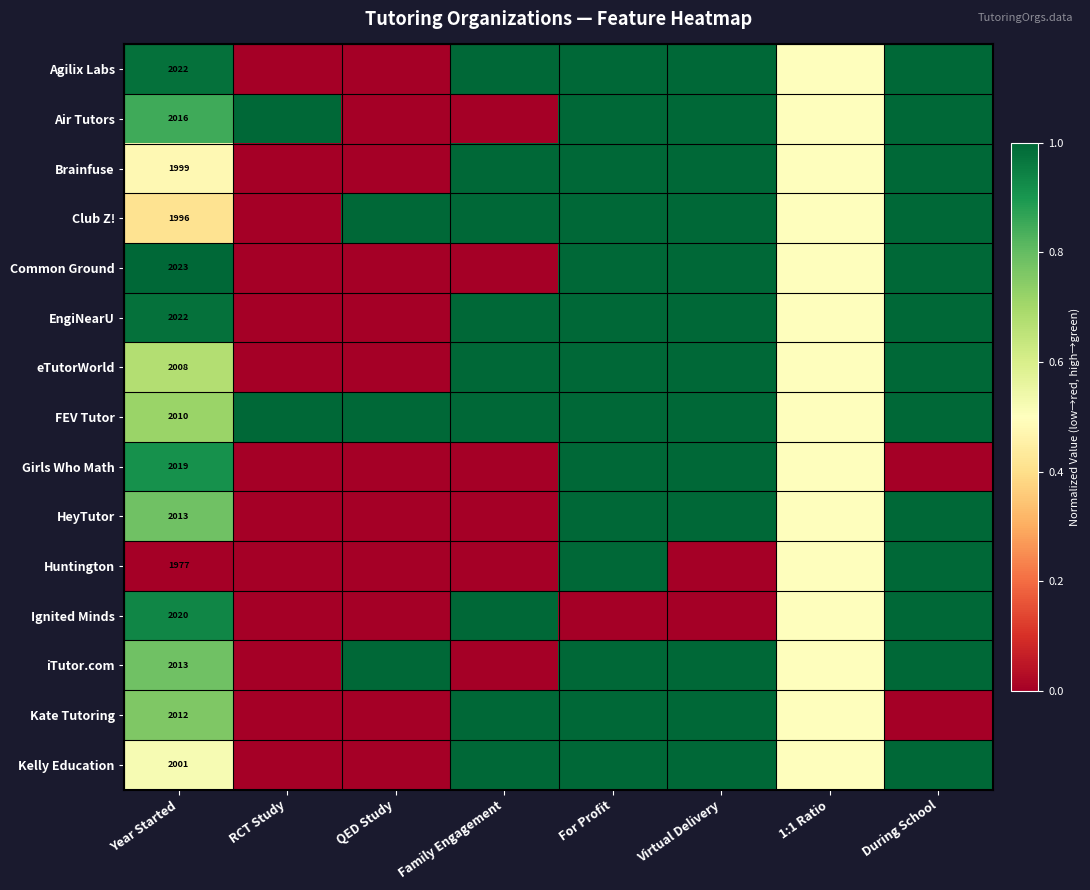

How many categories are shown in the chart?

8